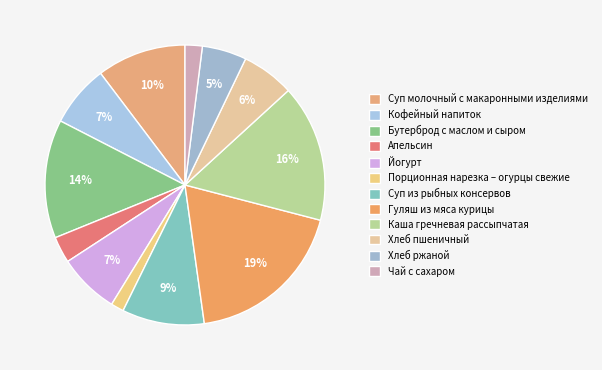

Is it true that Каша гречневая рассыпчатая is 23% of the pie?

False